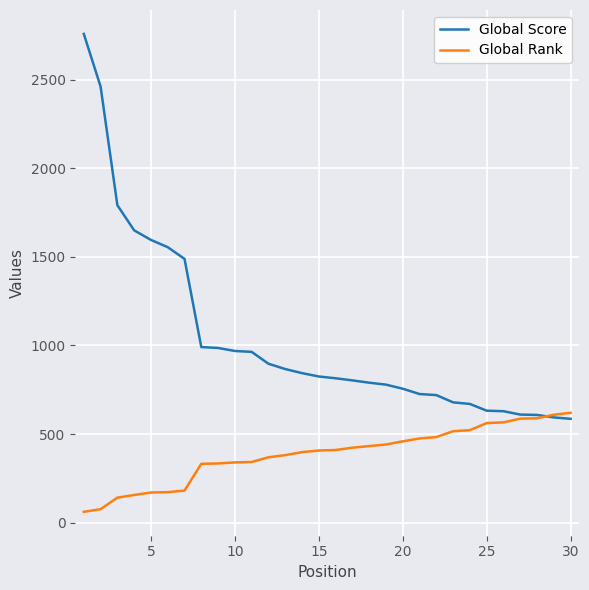

What is the maximum value shown in the chart?

2759